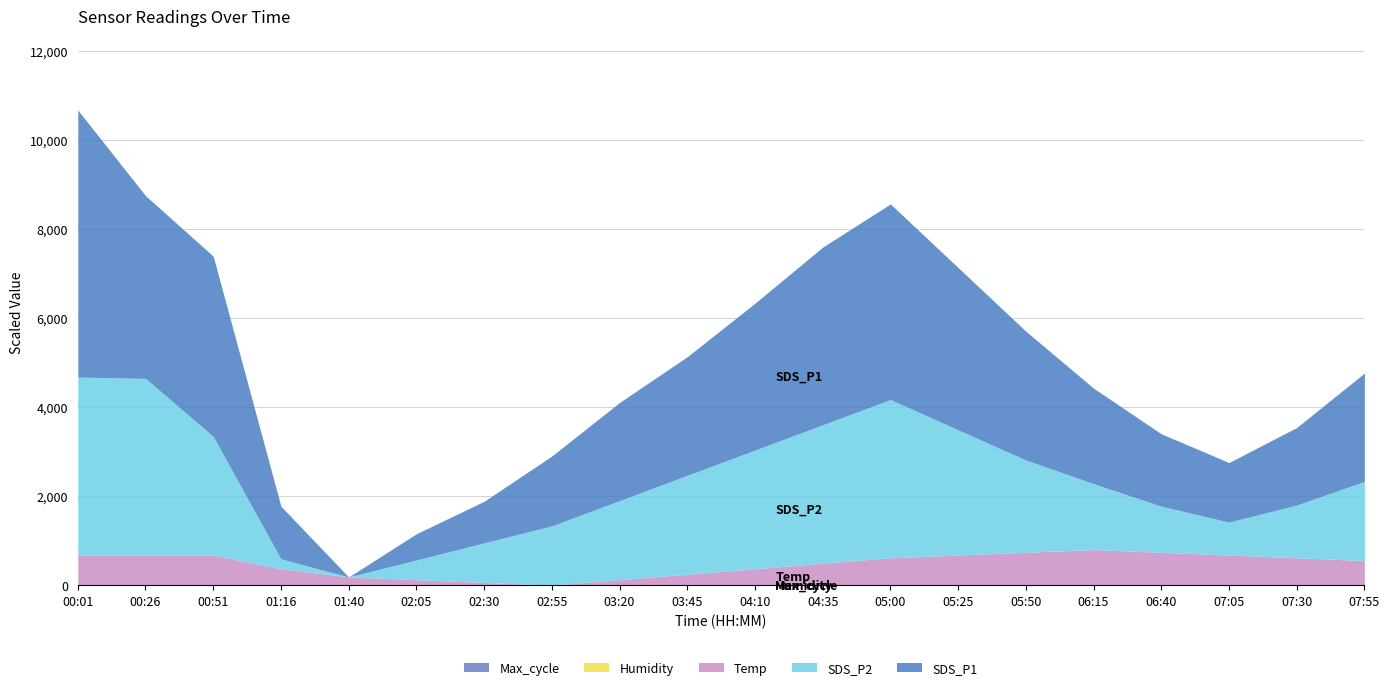

What is the average value of the Humidity series?

99.9